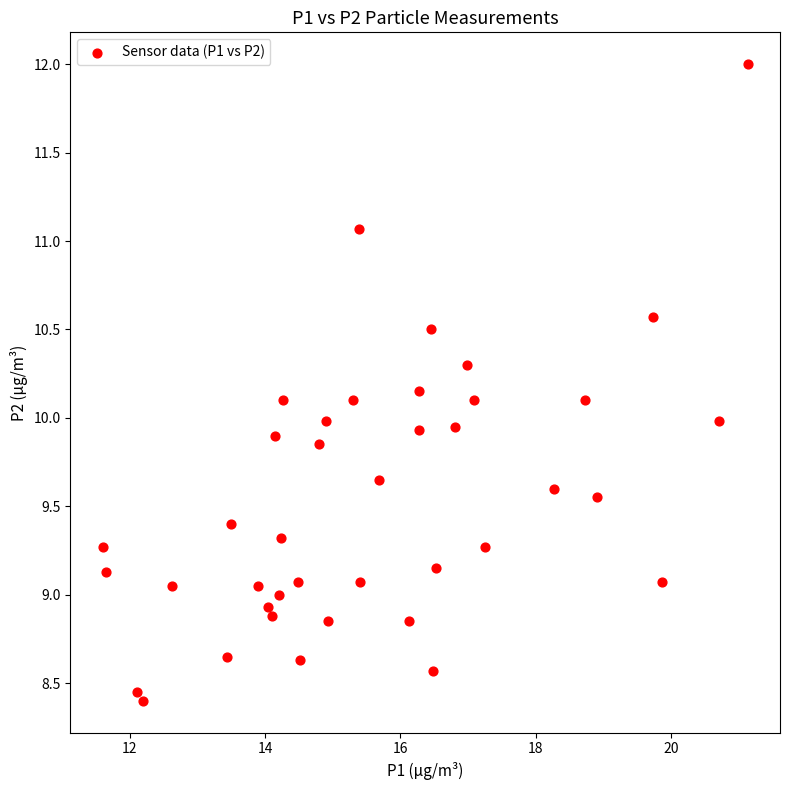

What is the range of X values (max minus min)?

9.5